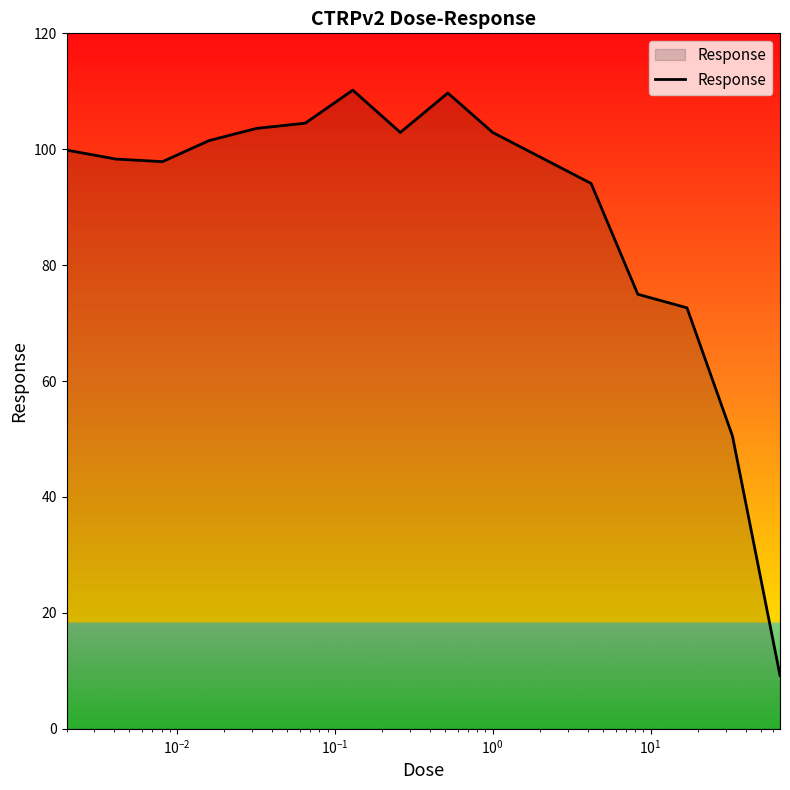

What is the difference between the maximum and minimum values?

101.0